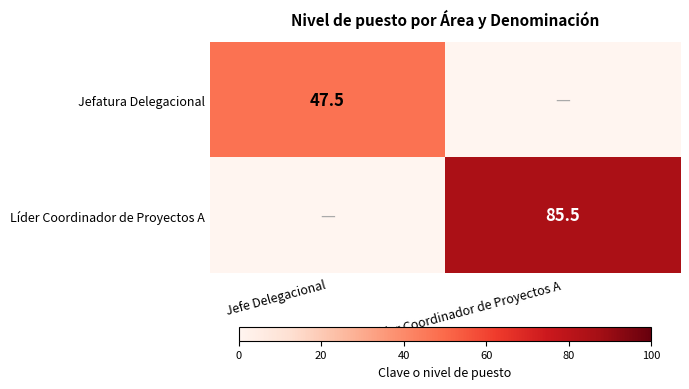

What is the greatest value displayed?

85.5